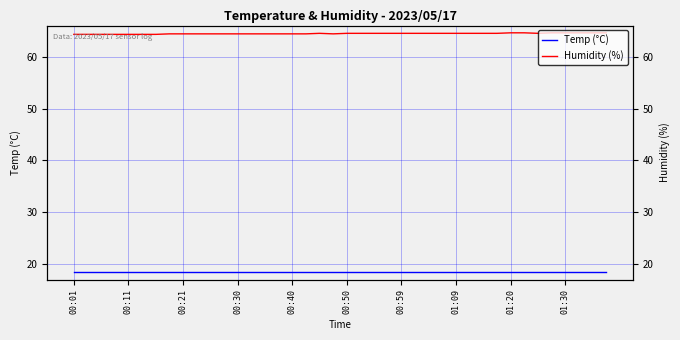

What is the difference between the maximum and minimum values in the Humidity (%) series?

0.3